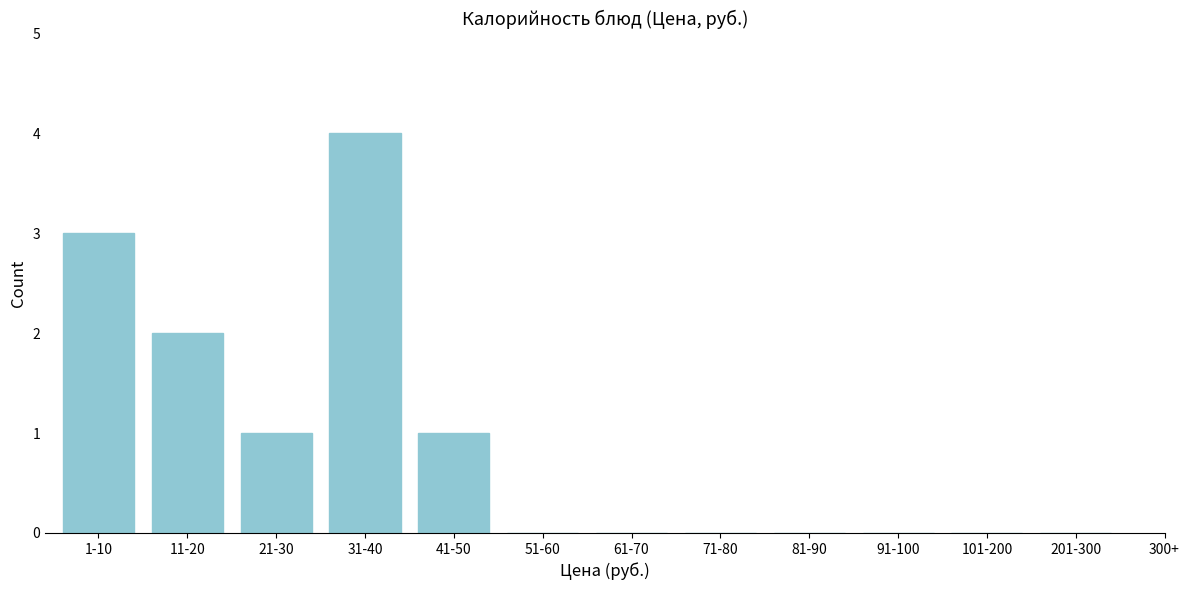

Reading right to left, extract all data points from this chart.

201-300=0	101-200=0	91-100=0	81-90=0	71-80=0	61-70=0	51-60=0	41-50=1	31-40=4	21-30=1	11-20=2	1-10=3